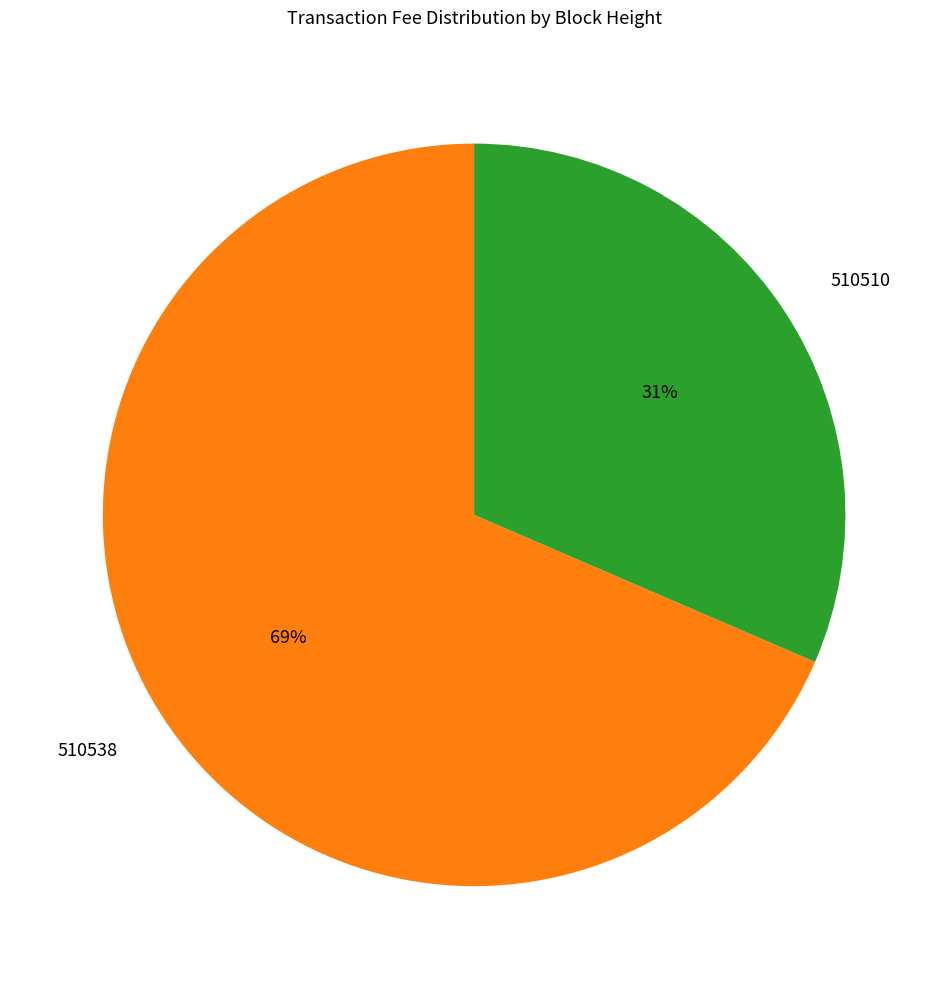

What is the smallest slice in the pie chart?

510510